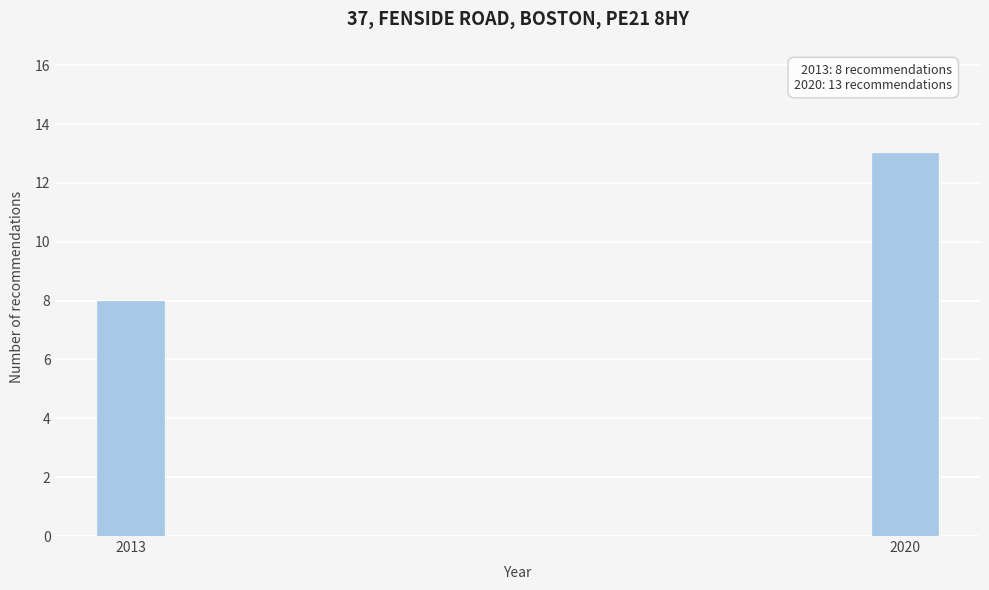

Reading left to right, what are all the values shown in this chart?

8	13